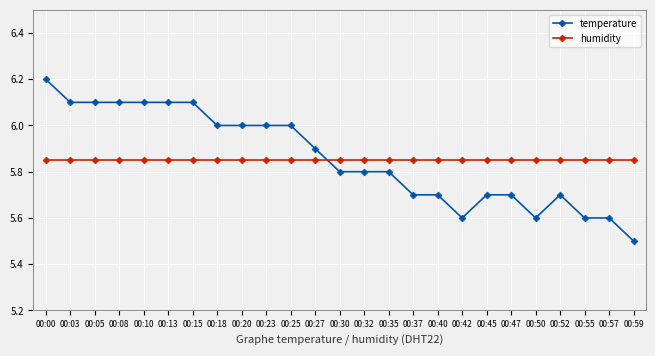

Is it true that humidity equals 5.8 at 00:45?

True